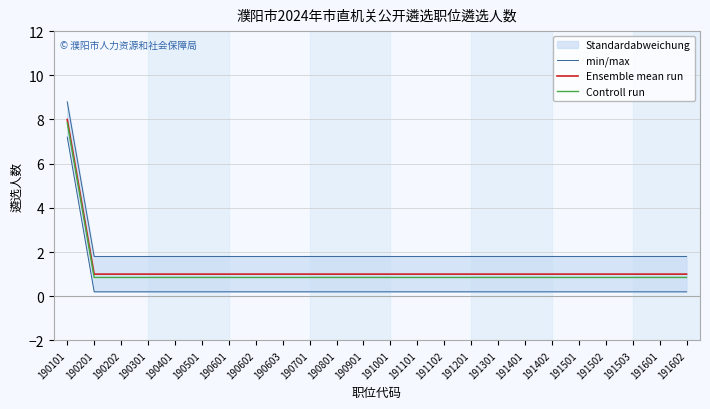

Is it true that Ensemble mean run equals 1.0 at 190602?

True